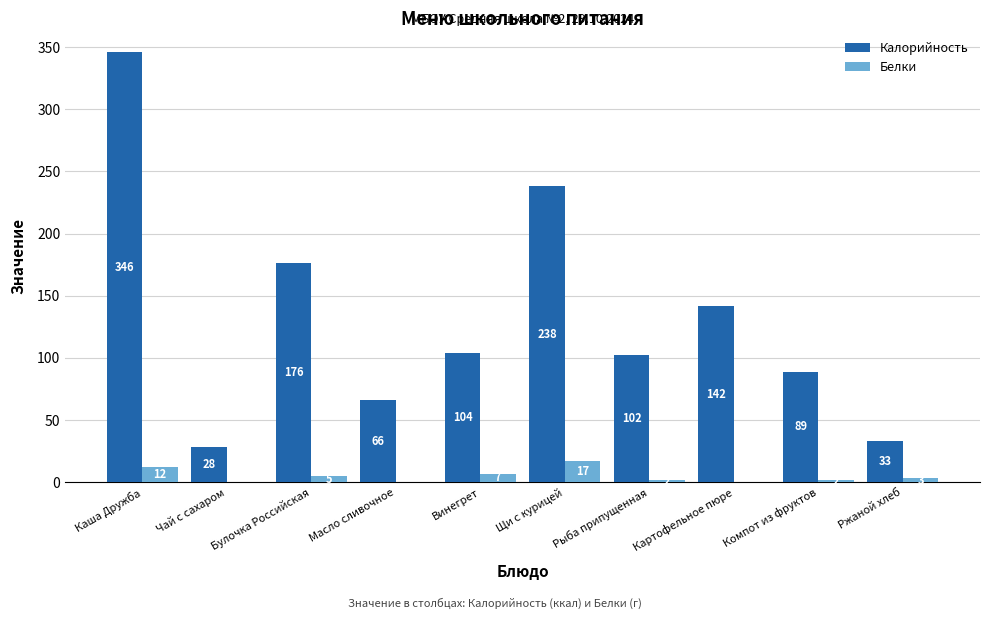

The Калорийность series shows 218 at Каша Дружба. True or false?

False